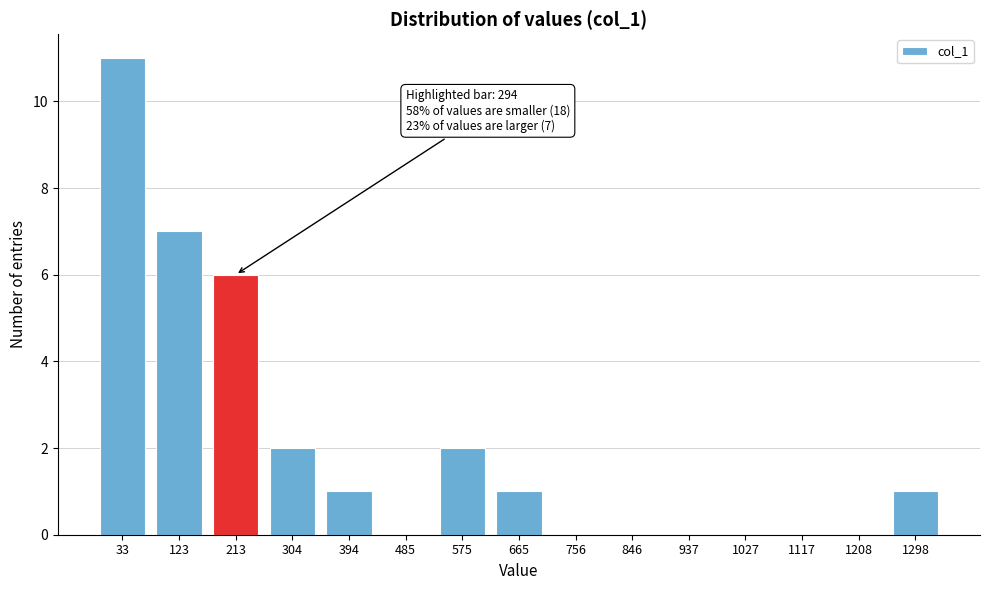

Reading right to left, list all the values displayed in this chart.

1298=1	1208=0	1117=0	1027=0	937=0	846=0	756=0	665=1	575=2	485=0	394=1	304=2	213=6	123=7	33=11